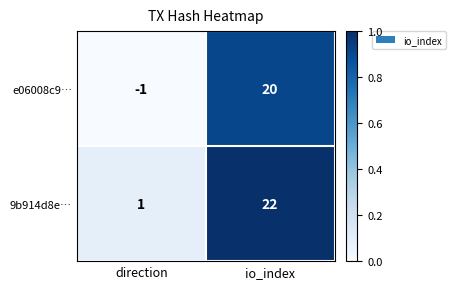

What value does the 9b914d8e… series have at io_index?

22